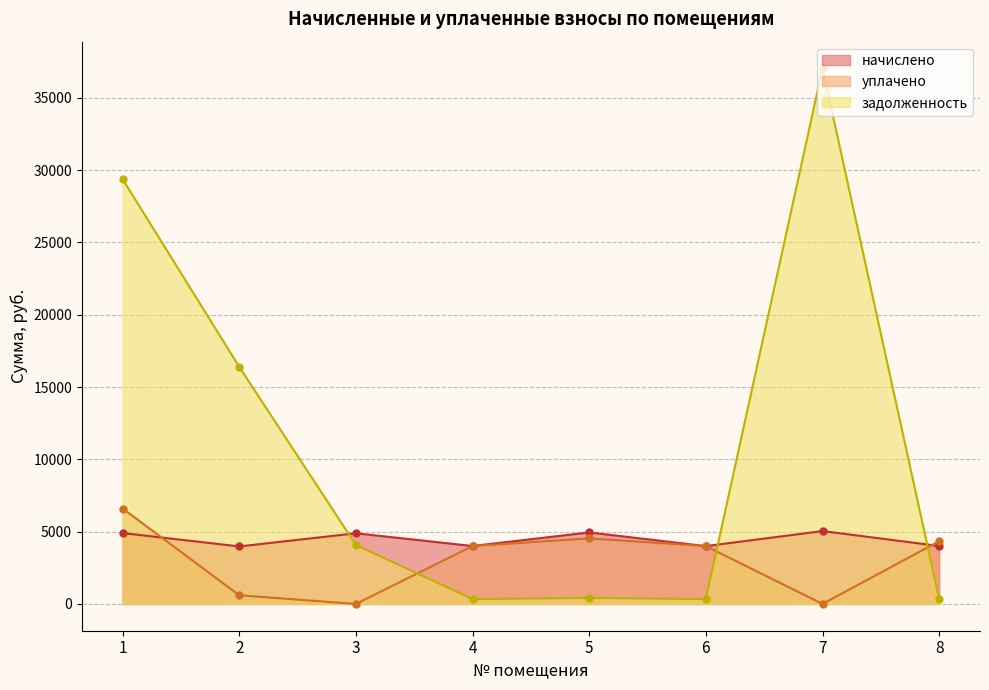

What are all the series names shown in the legend?

начислено, уплачено, задолженность